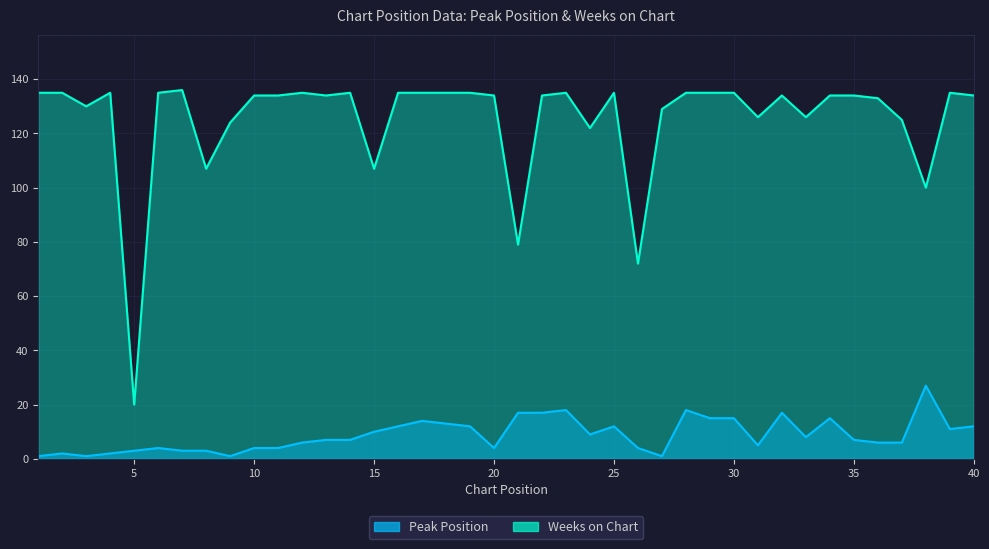

What is the minimum value shown in the chart?

1